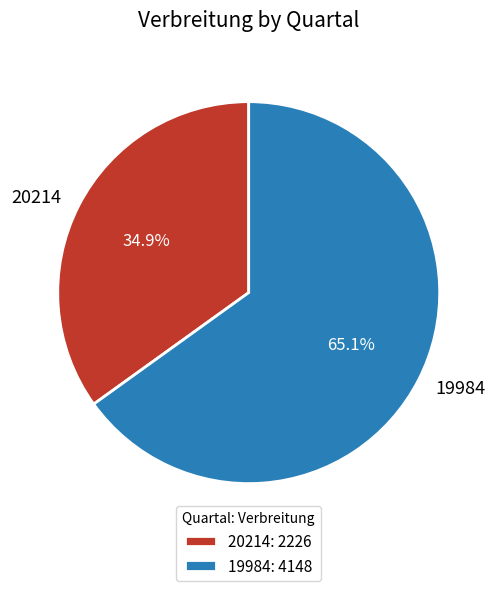

Count the number of slices in the pie.

2